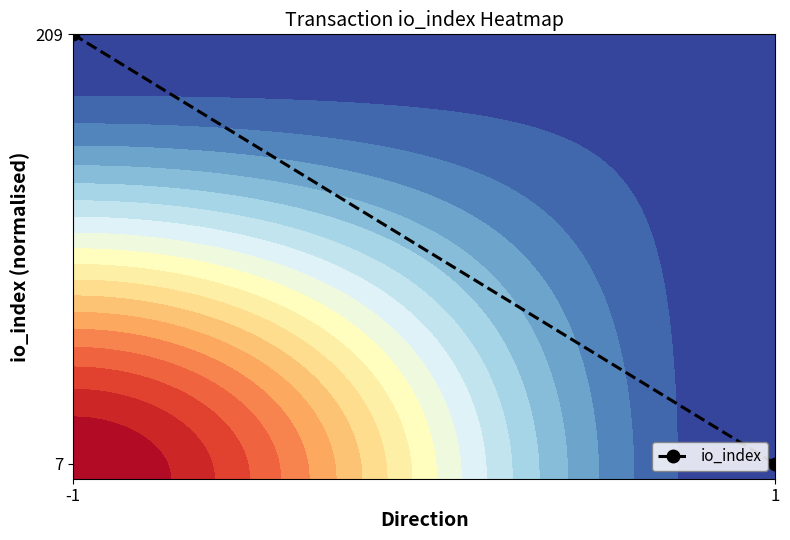

Is it true that the value at 1 is 0.1?

False